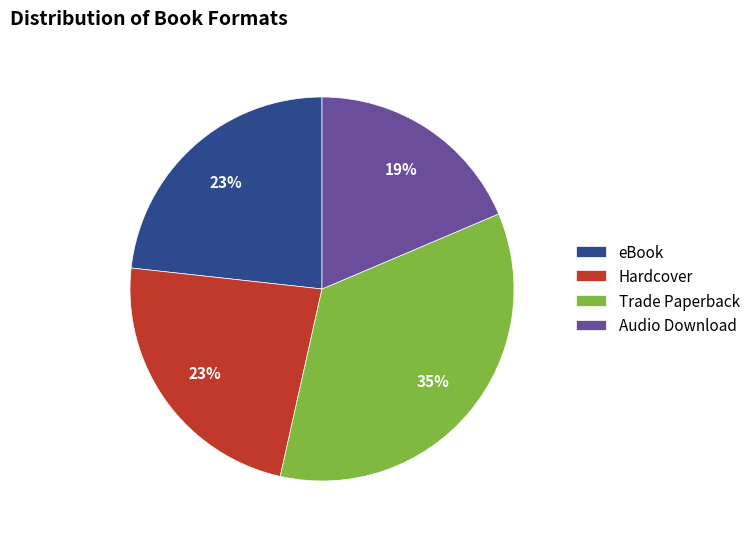

Combined, do Trade Paperback and eBook account for over 50%?

Yes